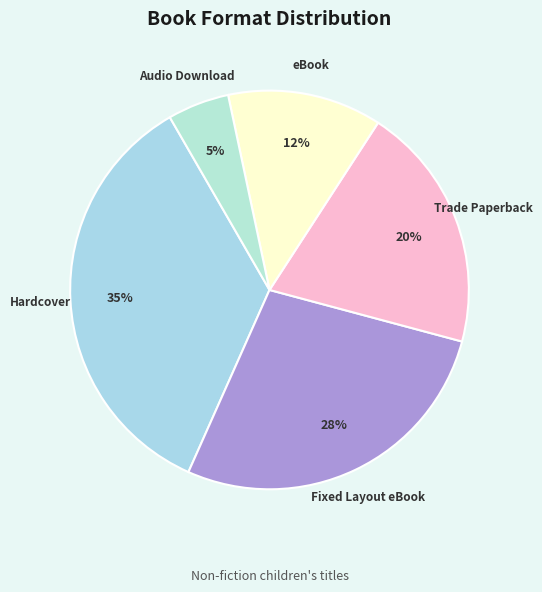

Do Hardcover and Audio Download together represent more than half of the pie?

No